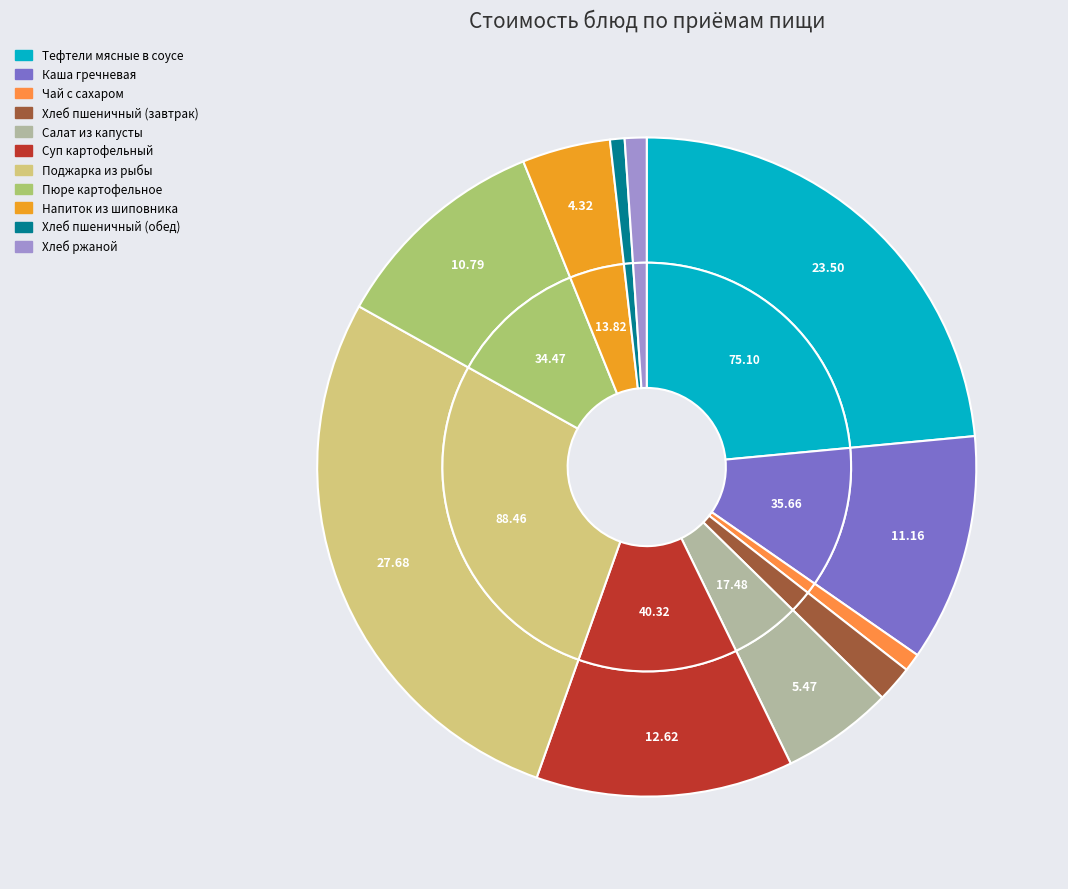

Count the number of slices in the pie.

11